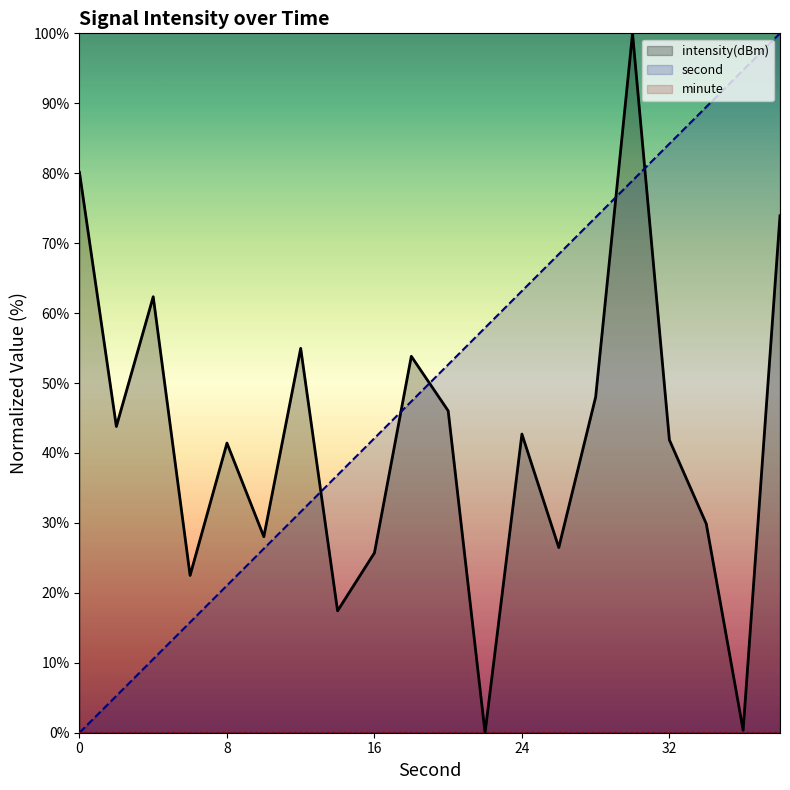

What is the maximum value for intensity?

100.0